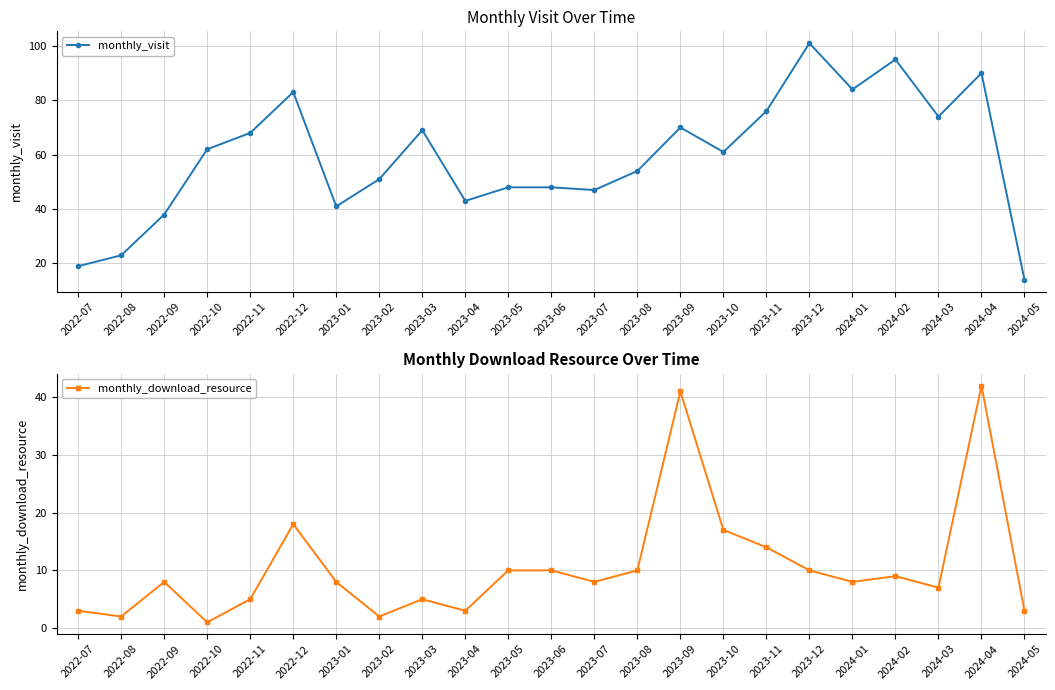

True or false: monthly_download_resource and monthly_visit cross at least once.

False